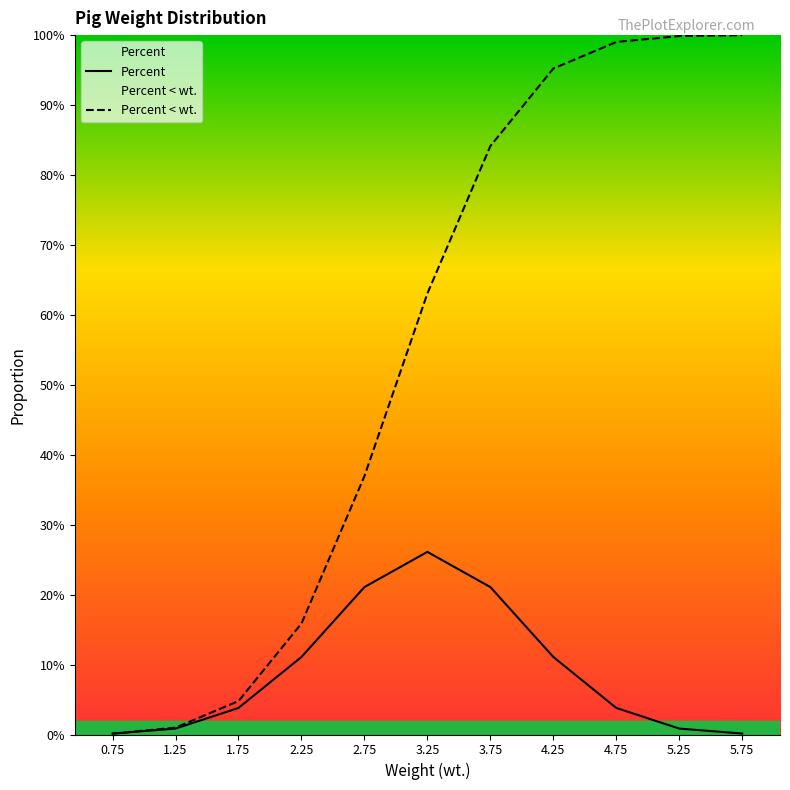

List the series in order of their overall mean, highest first.

Percent < wt., Percent